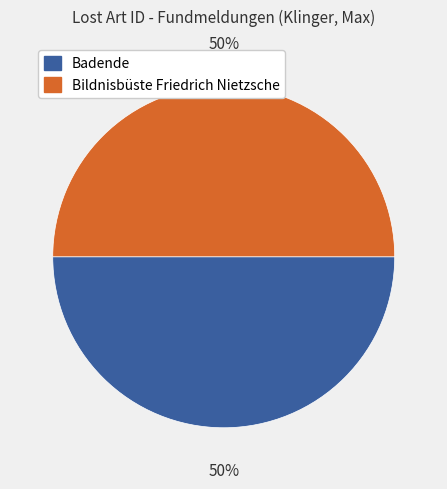

True or false: Bildnisbüste Friedrich Nietzsche accounts for 50% of the total.

True